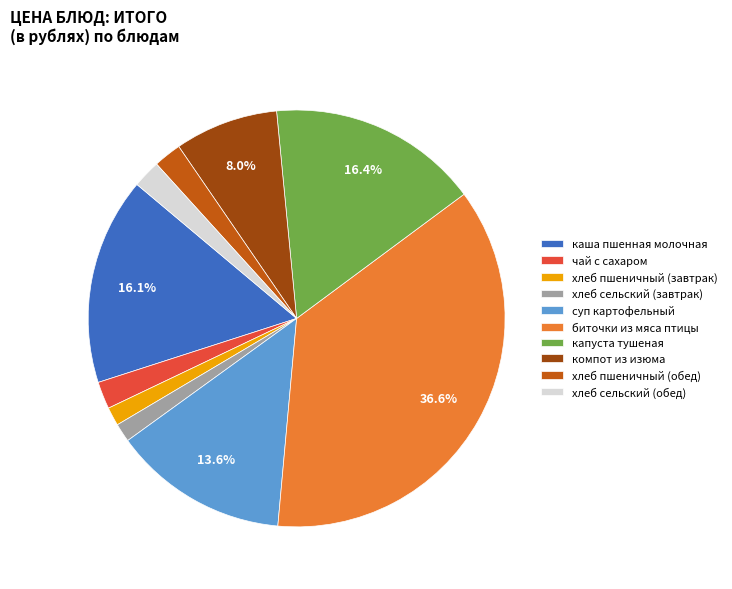

Does хлеб сельский (обед) account for over 50% of the chart?

No